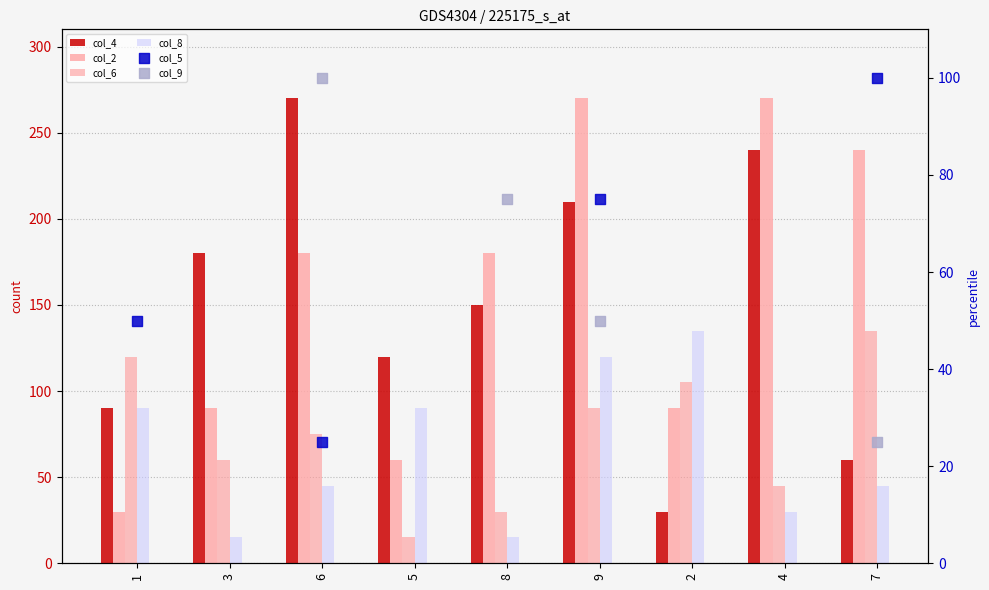

Which series reaches the maximum Y coordinate?

col_4